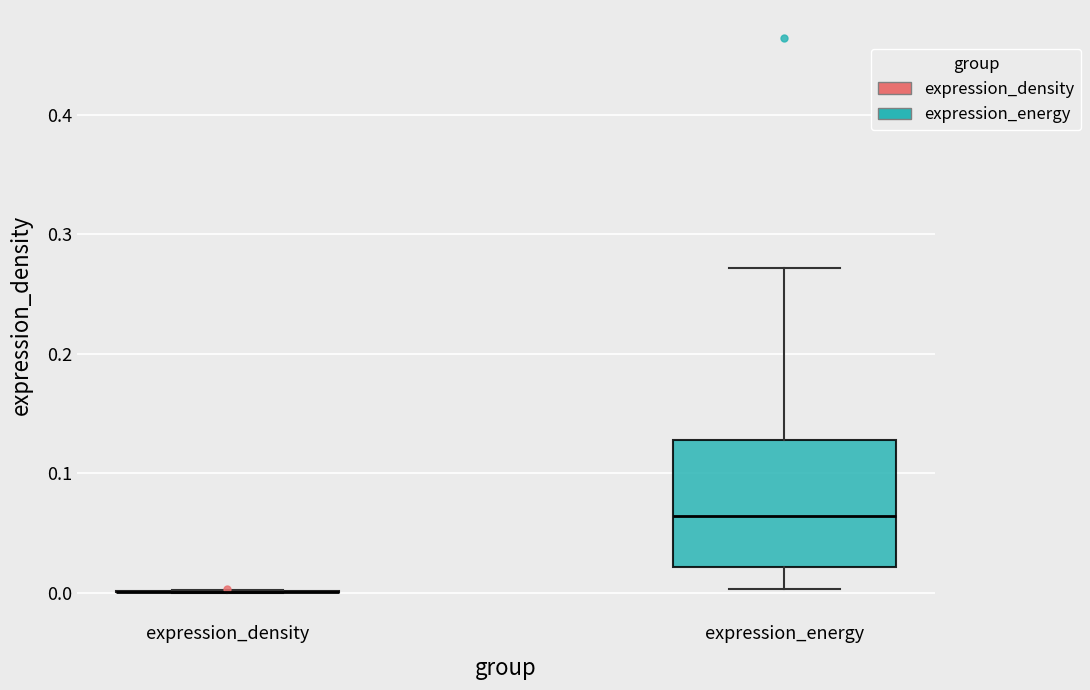

Where does the lower whisker of the box for expression_energy end on the y-axis? The values are not printed on the chart, so give them approximately, as read against the axis.

0.00